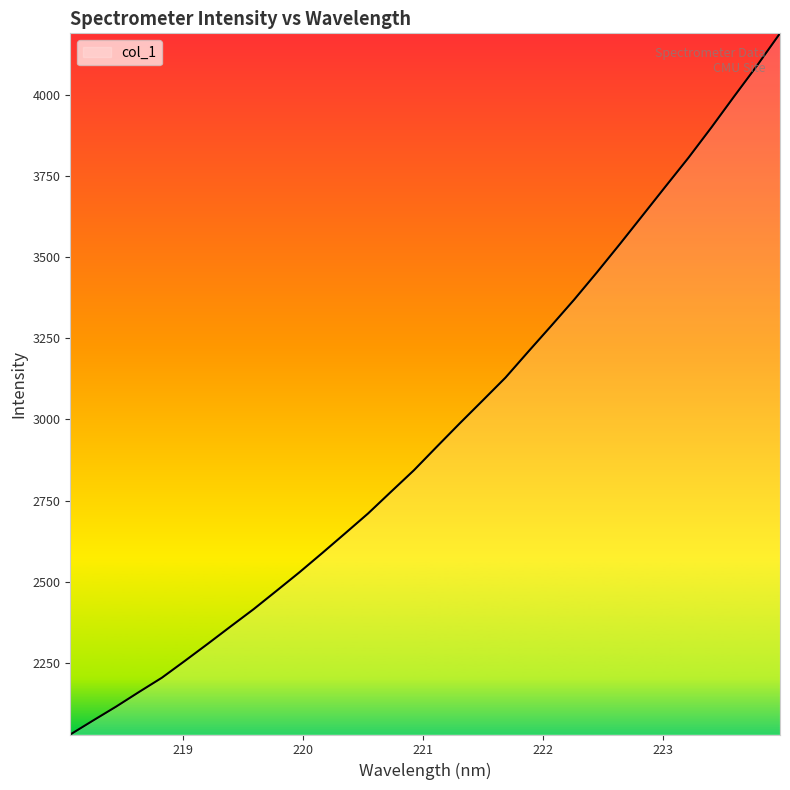

What is the greatest value displayed?

4190.4